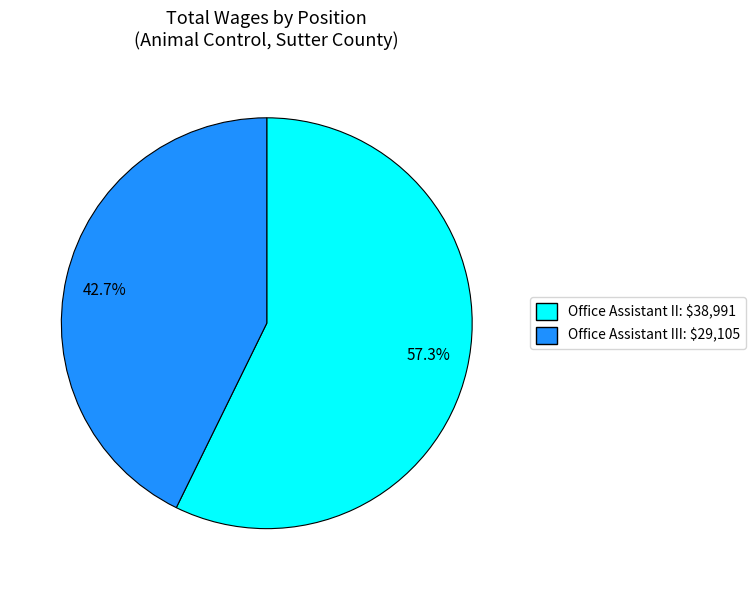

Does Office Assistant III: $29,105 account for over 50% of the chart?

No